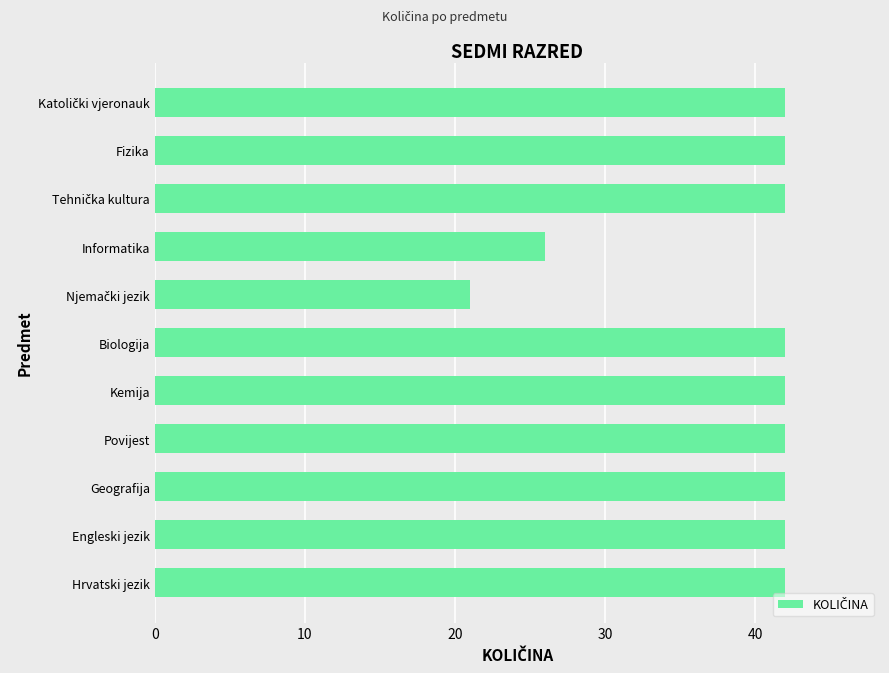

The value at Biologija is 42. True or false?

True